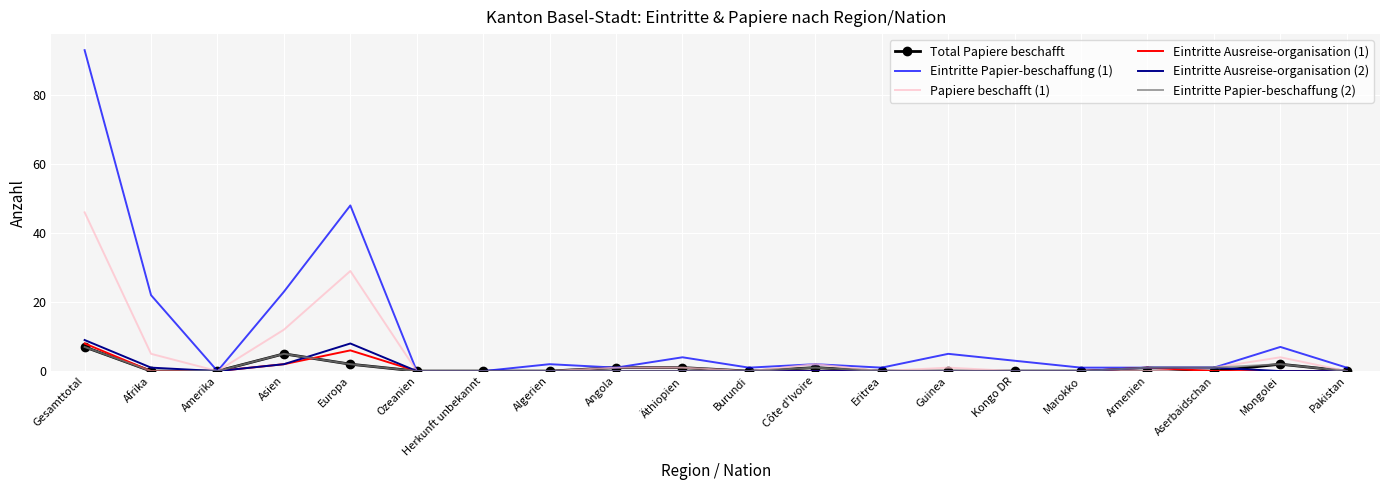

True or false: Eintritte Papier-beschaffung (2) has a value of 3 at Herkunft unbekannt.

False